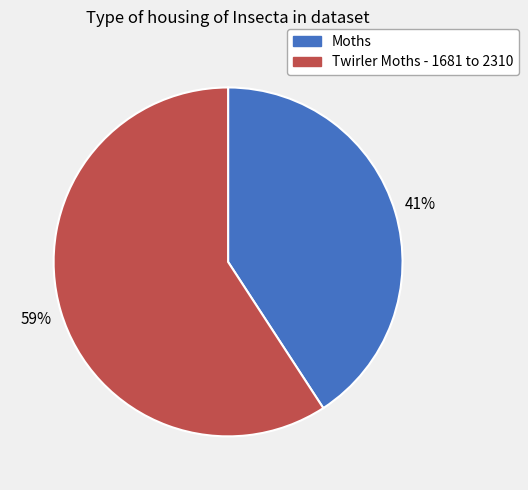

To the nearest percent, what is the average slice percentage?

50%